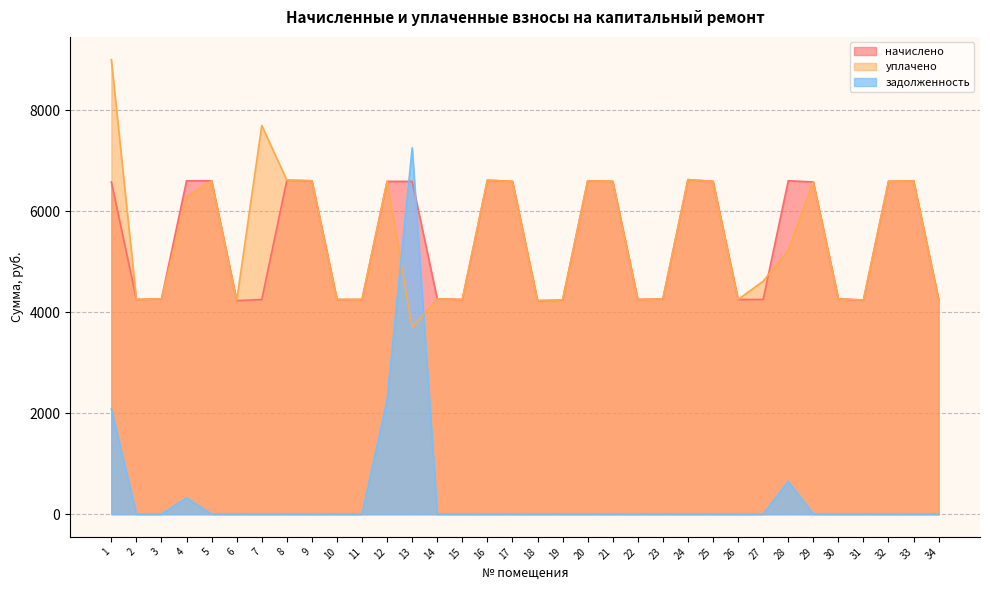

Count the number of categories in the chart.

34